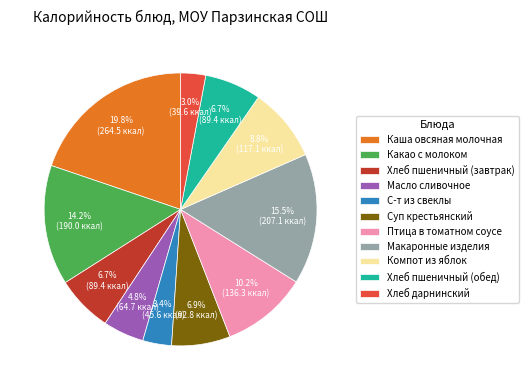

Is there any slice that represents more than half of the pie?

No